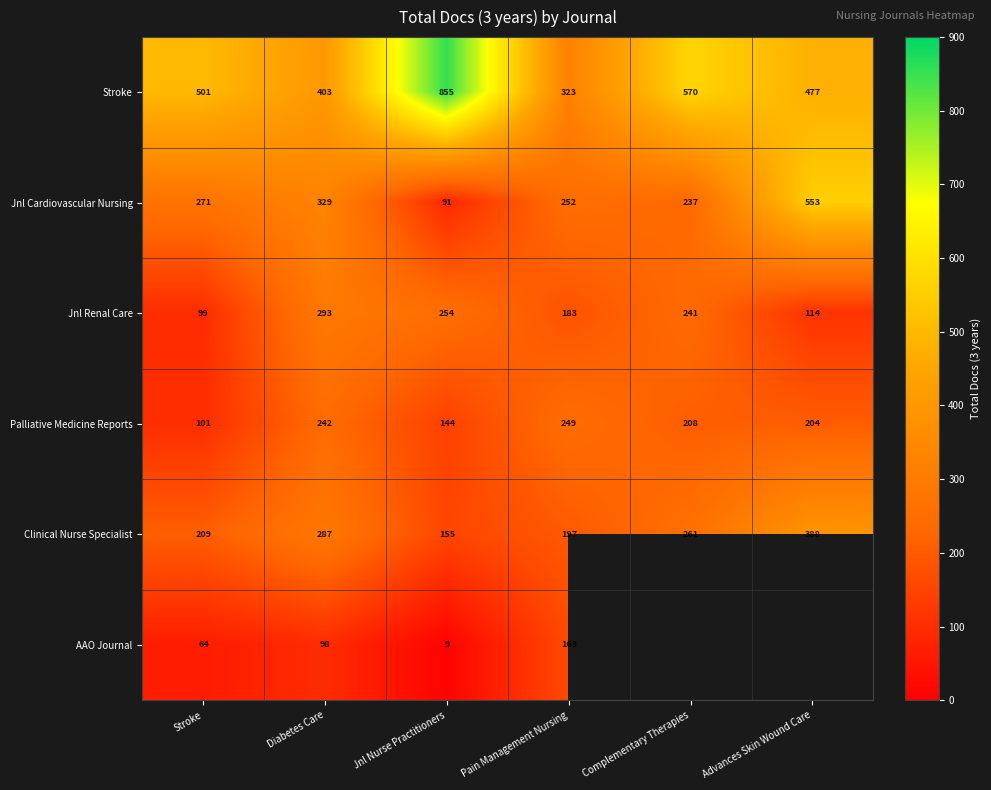

Rank the series at Diabetes Care from highest to lowest value.

Stroke, Jnl Cardiovascular Nursing, Jnl Renal Care, Clinical Nurse Specialist, Palliative Medicine Reports, AAO Journal